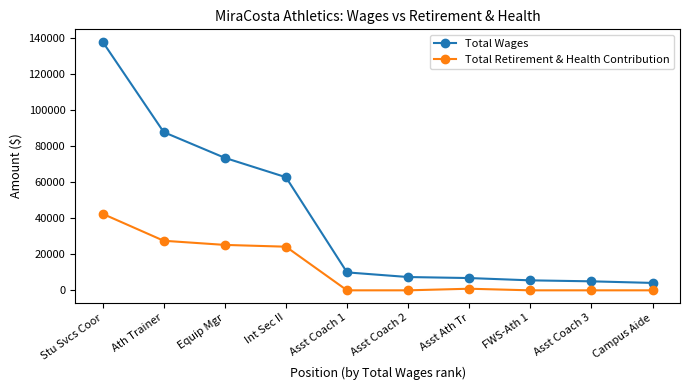

What is the sum of all Total Wages values?

401083